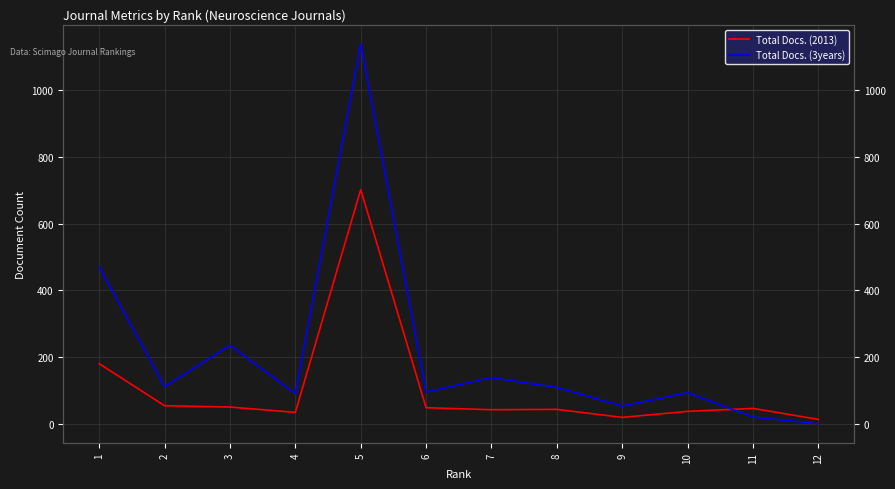

Rank the series by their average value, from lowest to highest.

Total Docs. (2013), Total Docs. (3years)